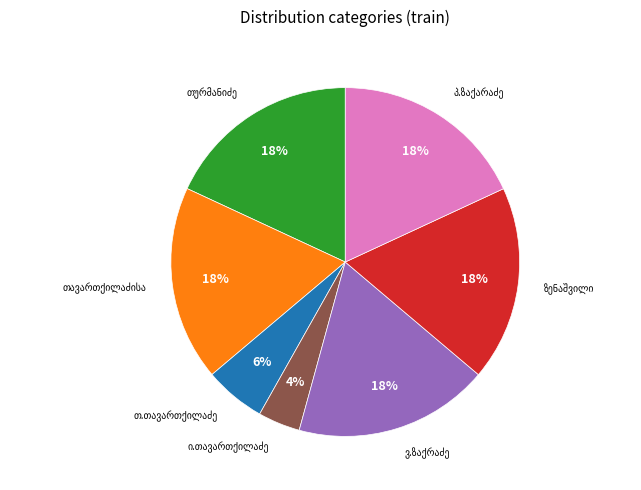

To the nearest percent, what is the difference between the largest and smallest slice percentages?

14%